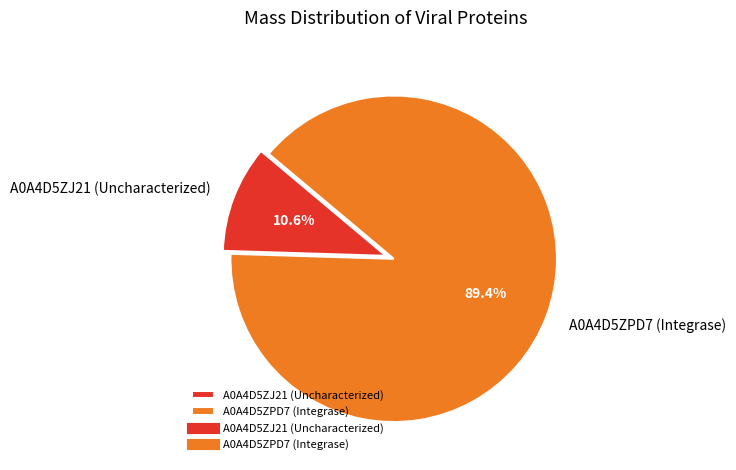

To the nearest percent, what percentage of the pie is A0A4D5ZPD7 (Integrase)?

89%